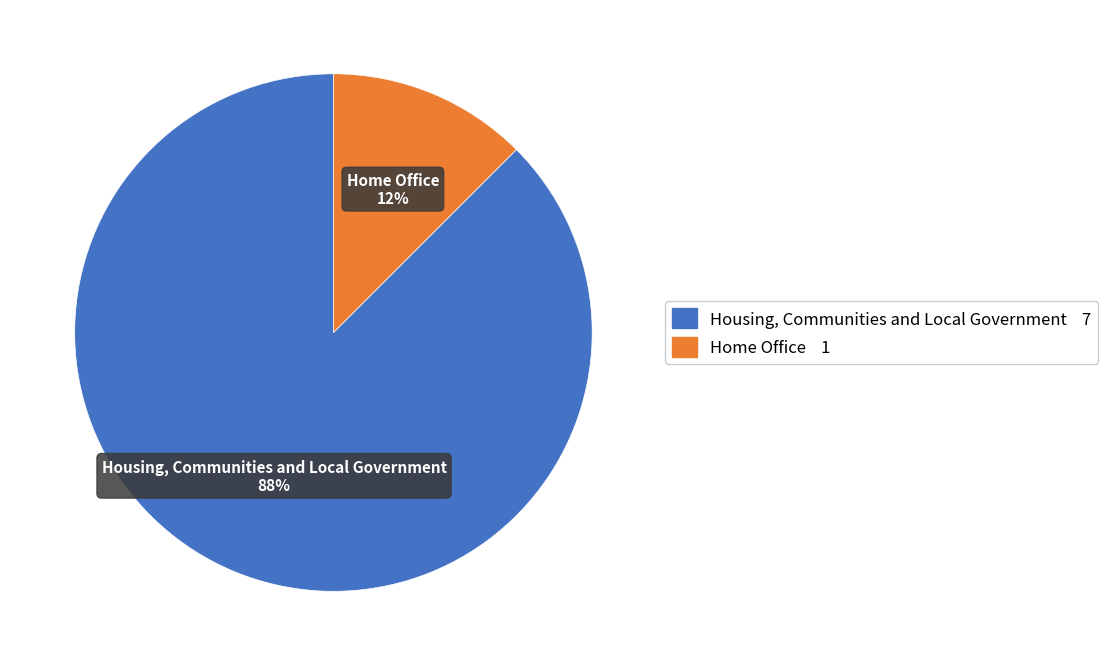

Which has a higher value, Housing, Communities and Local Government or Home Office?

Housing, Communities and Local Government